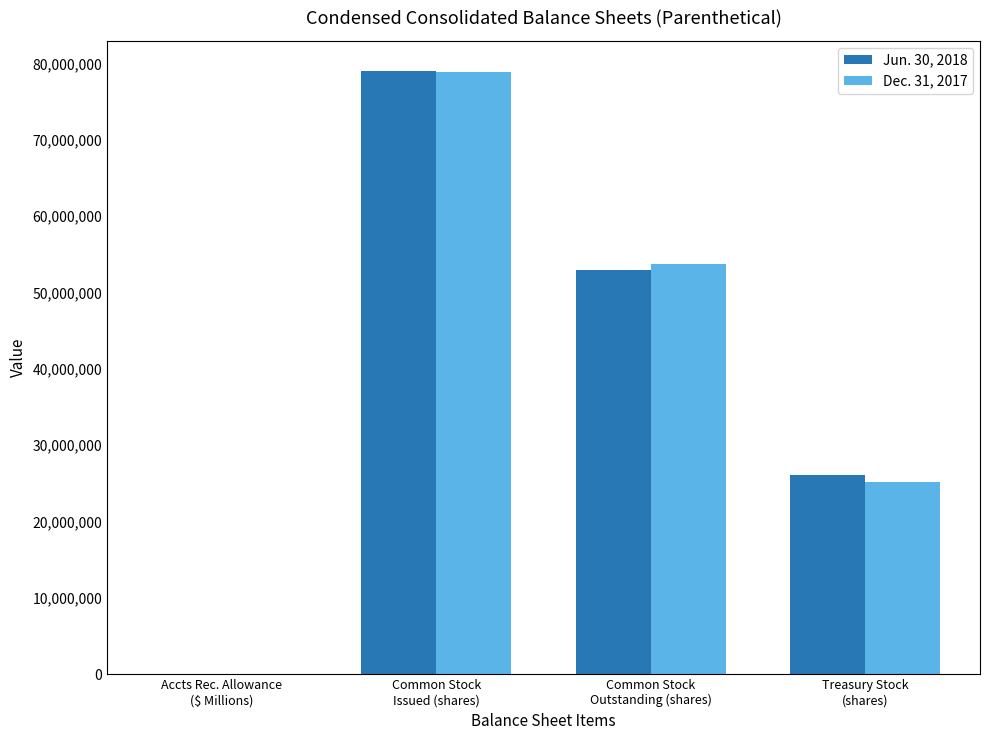

Reading left to right, transcribe all the data shown in this chart.

Jun. 30, 2018: Accts Rec. Allowance
($ Millions)=9.5	Common Stock
Issued (shares)=79008706.0	Common Stock
Outstanding (shares)=52903158.0	Treasury Stock
(shares)=26105548.0
Dec. 31, 2017: Accts Rec. Allowance
($ Millions)=9.4	Common Stock
Issued (shares)=78937828.0	Common Stock
Outstanding (shares)=53735486.0	Treasury Stock
(shares)=25202342.0